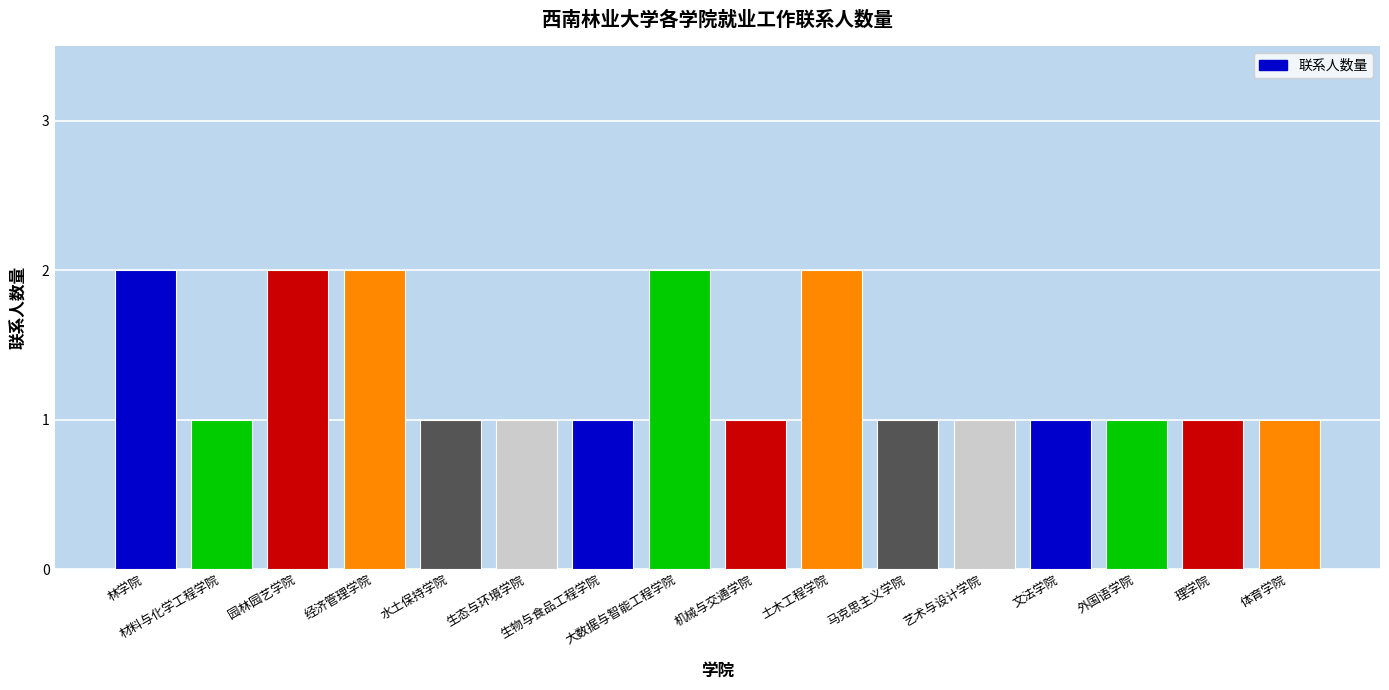

Does the chart contain stacked bars?

No